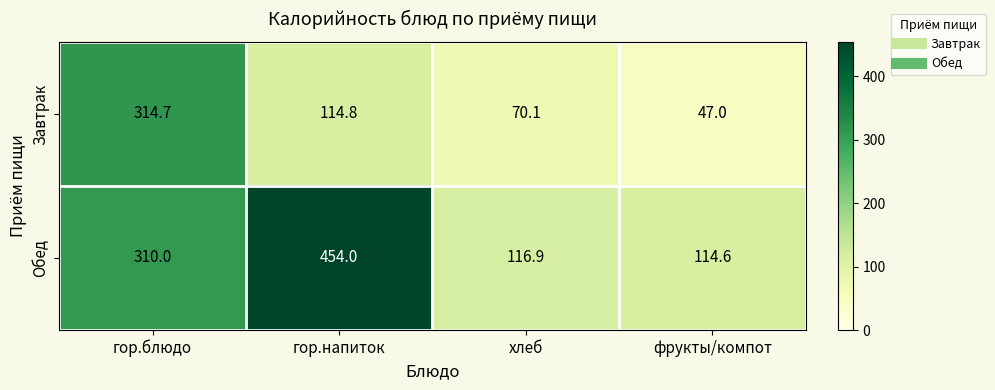

Count the number of data series in this chart.

2